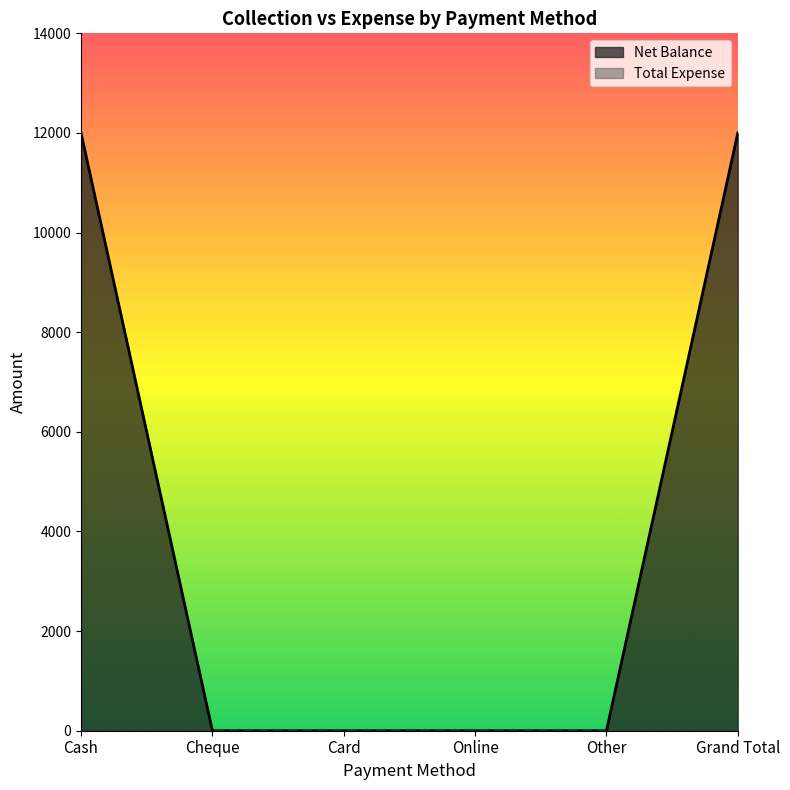

What is the difference between the values at Grand Total and Online?

12000